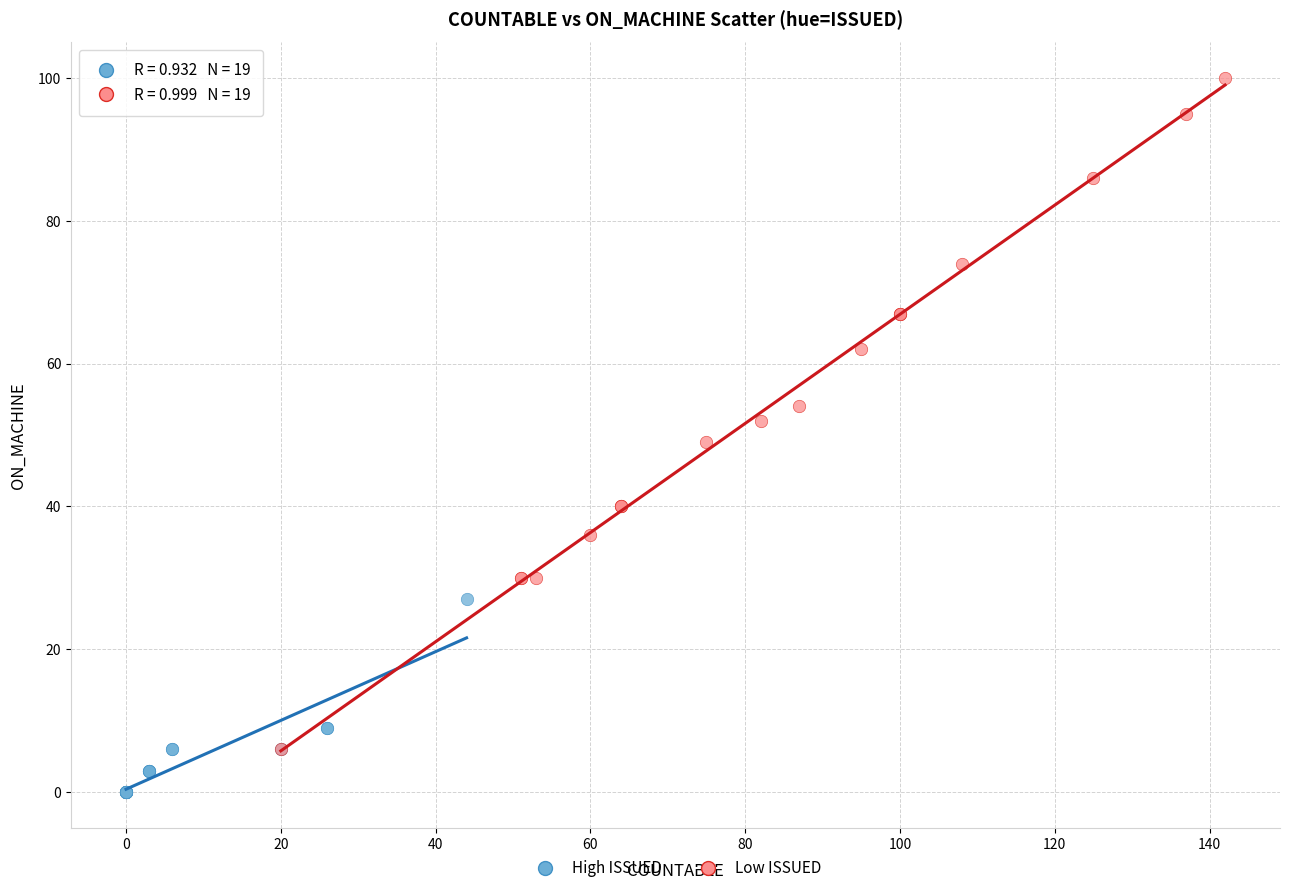

Which series has the largest Y range (max minus min)?

Low ISSUED